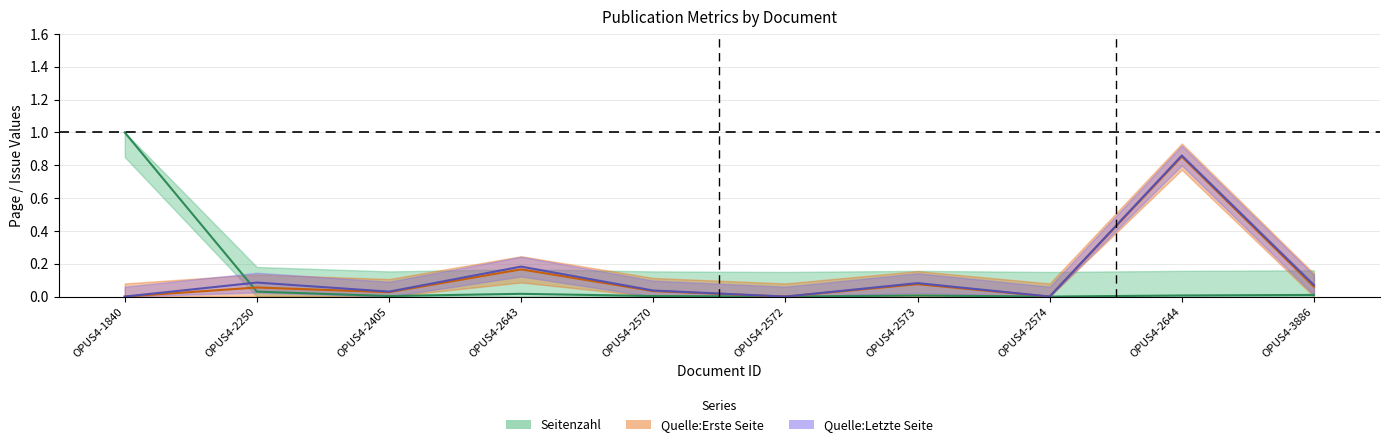

Which category has the highest value across all series?

OPUS4-1840